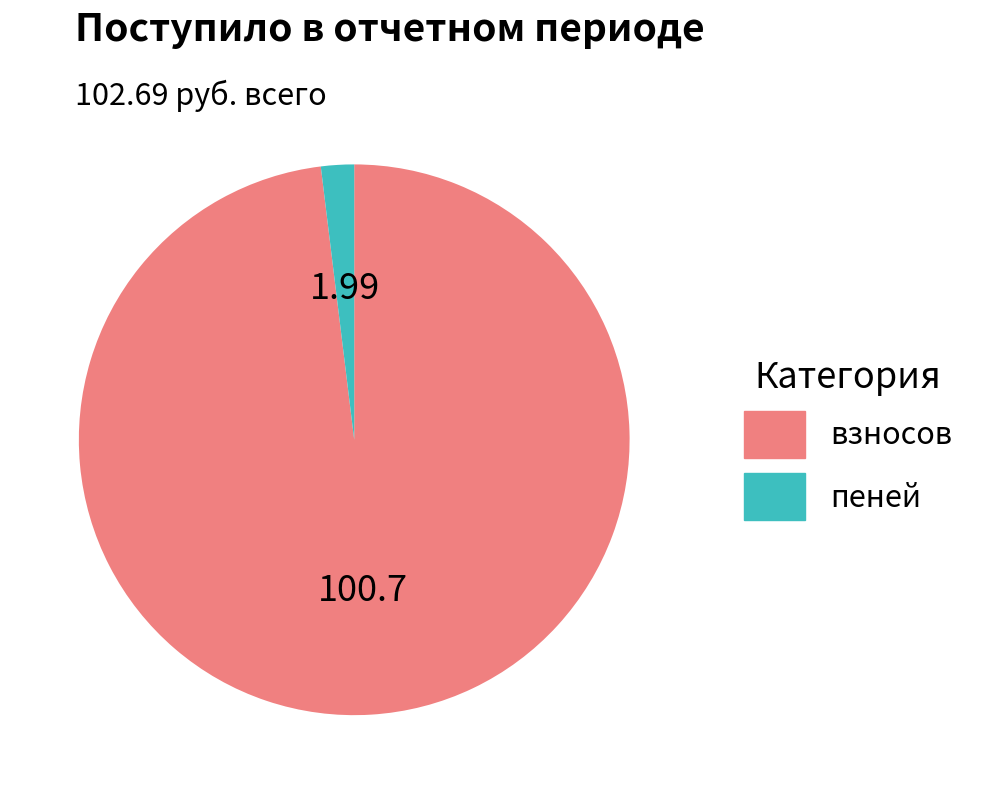

Is the sum of взносов and пеней greater than half?

Yes